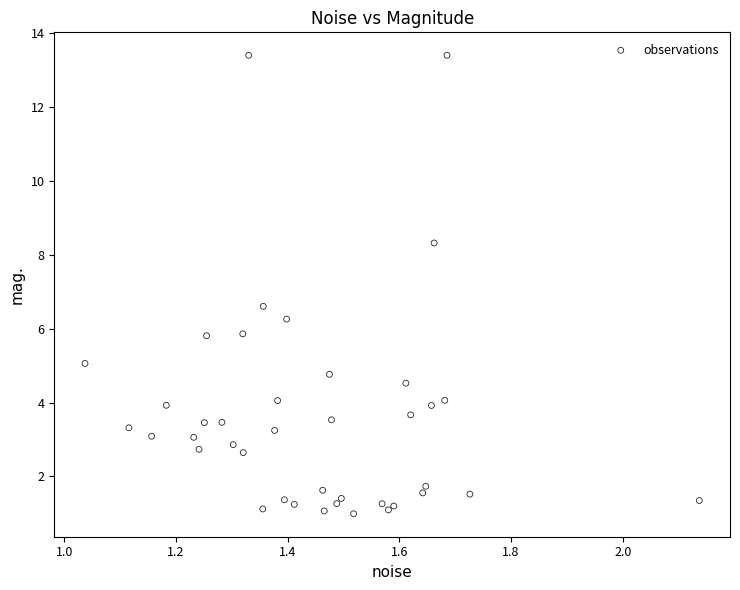

What Y value in the scatter plot is closest to 7?

6.6